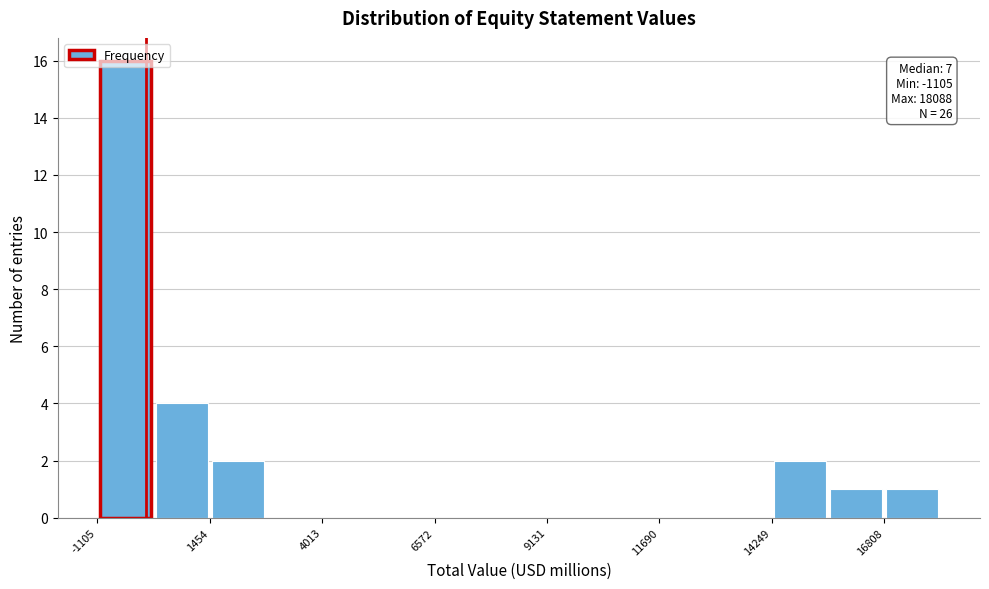

Around what value on the x-axis is the tallest bar? Give the approximate position of its centre, as read against the axis.

-500